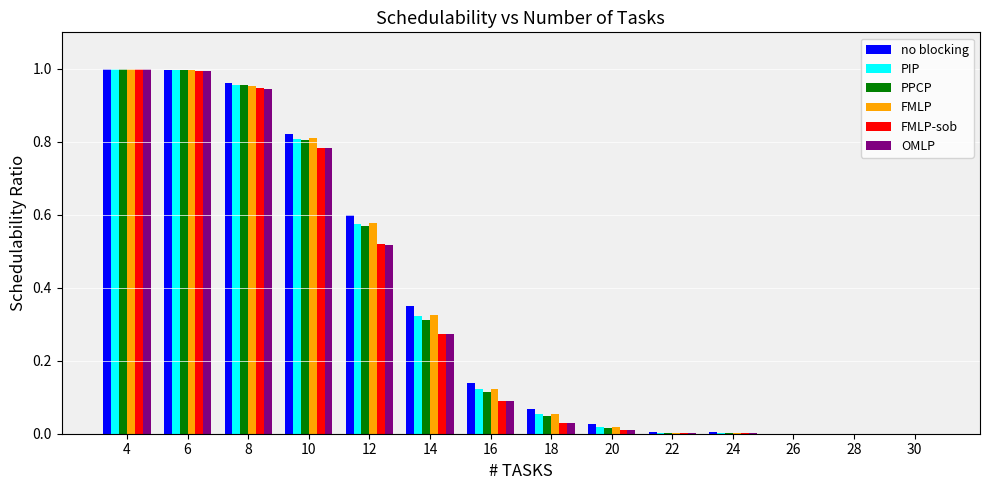

True or false: PPCP has a value of 0.0 at 28.

True